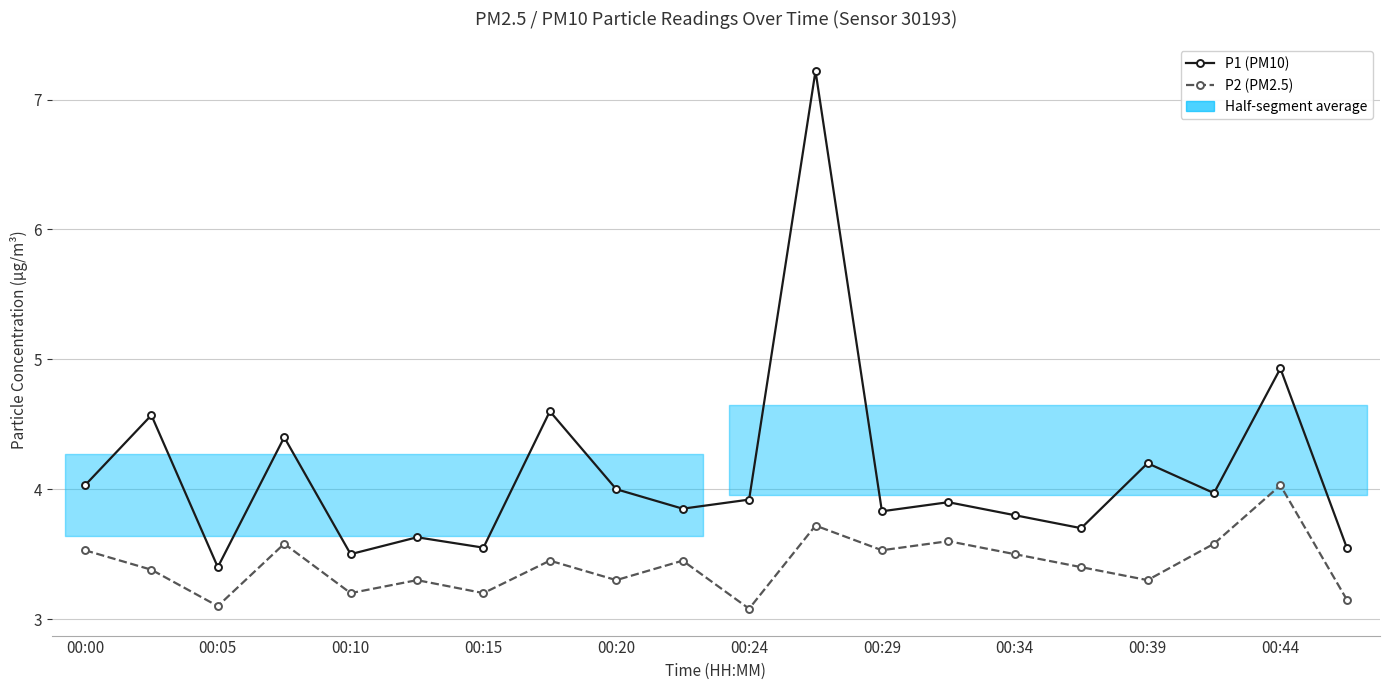

Is this an area chart (filled region under the line)?

No